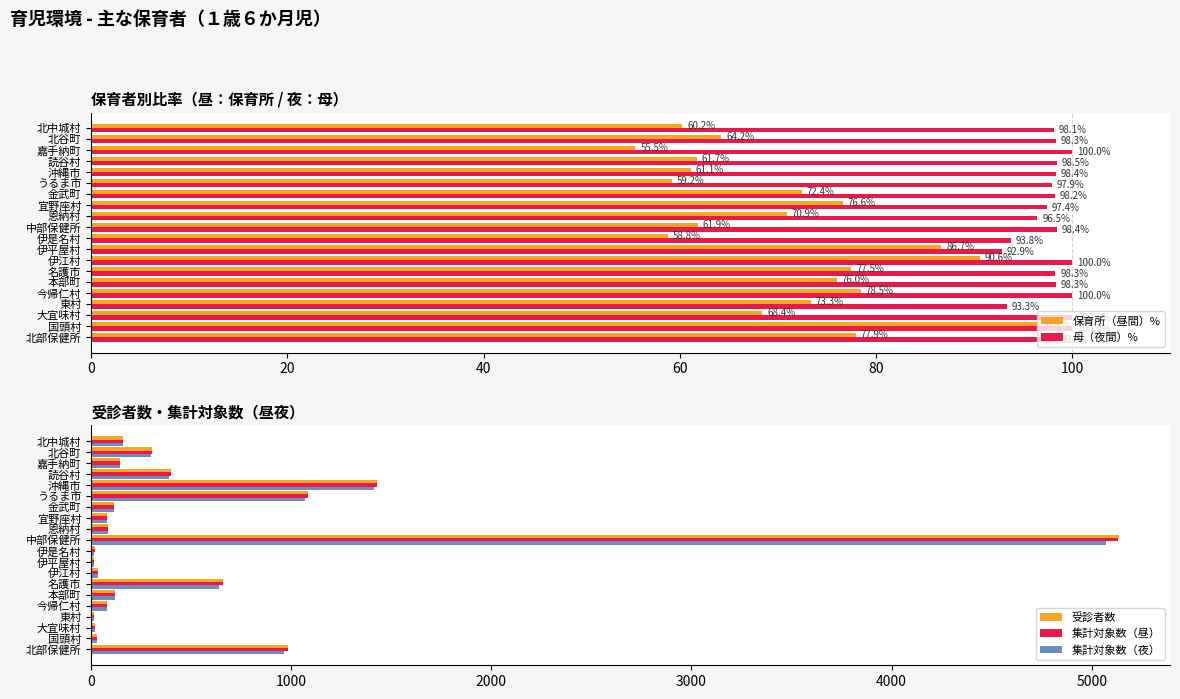

Rank the series by their maximum value, from highest to lowest.

受診者数, 集計対象数（昼）, 集計対象数（夜）, 母（夜間）%, 保育所（昼間）%